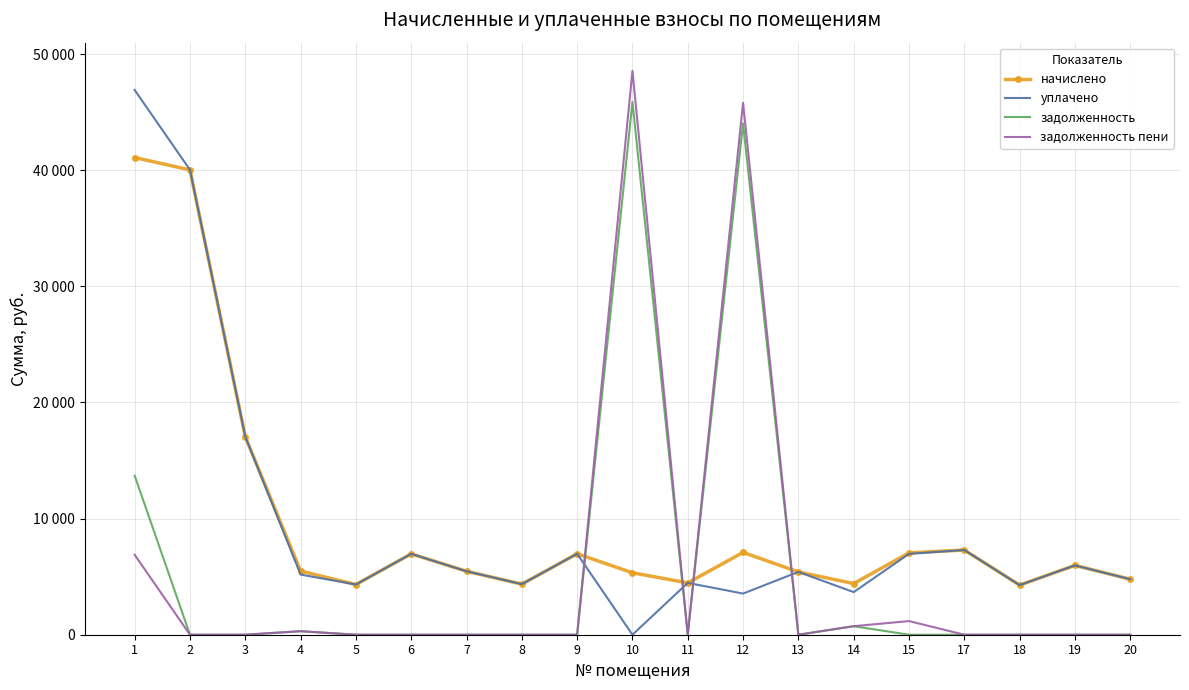

Is the value of задолженность at 12 greater than the value of начислено at 12?

Yes